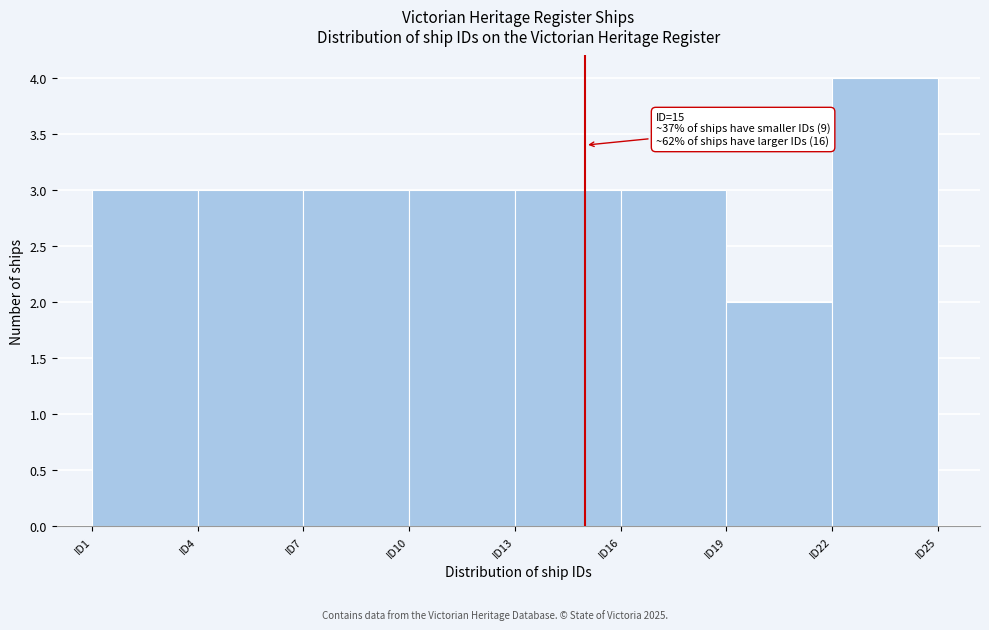

Over which range of the x-axis is the bar tallest?

22 to 25